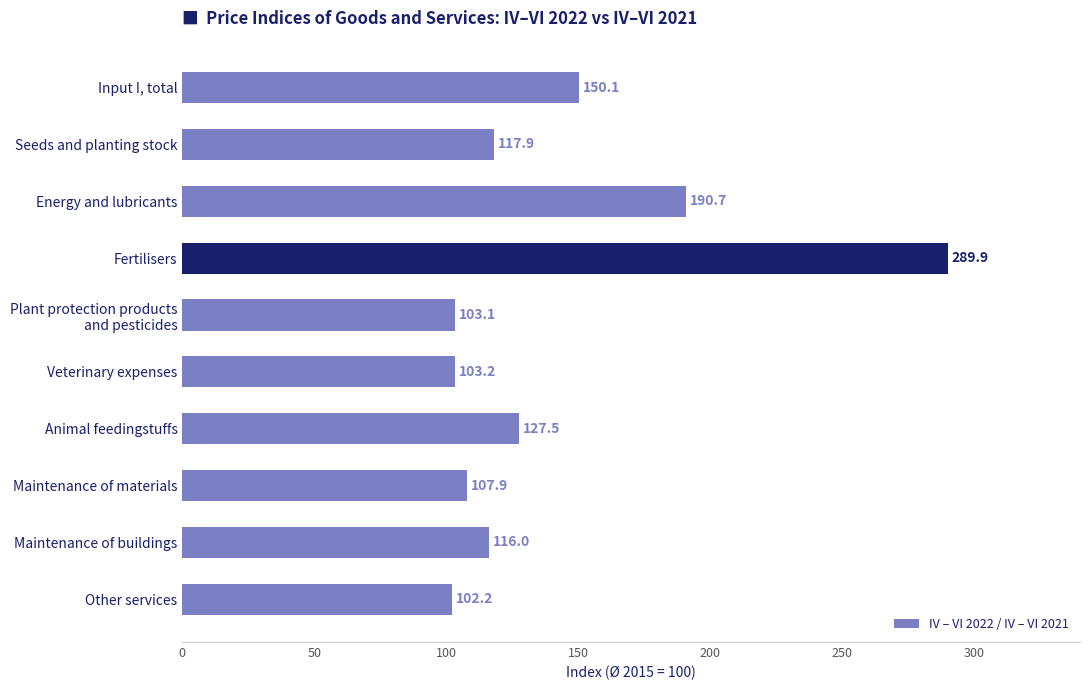

What is the difference between the second highest and minimum values?

88.4